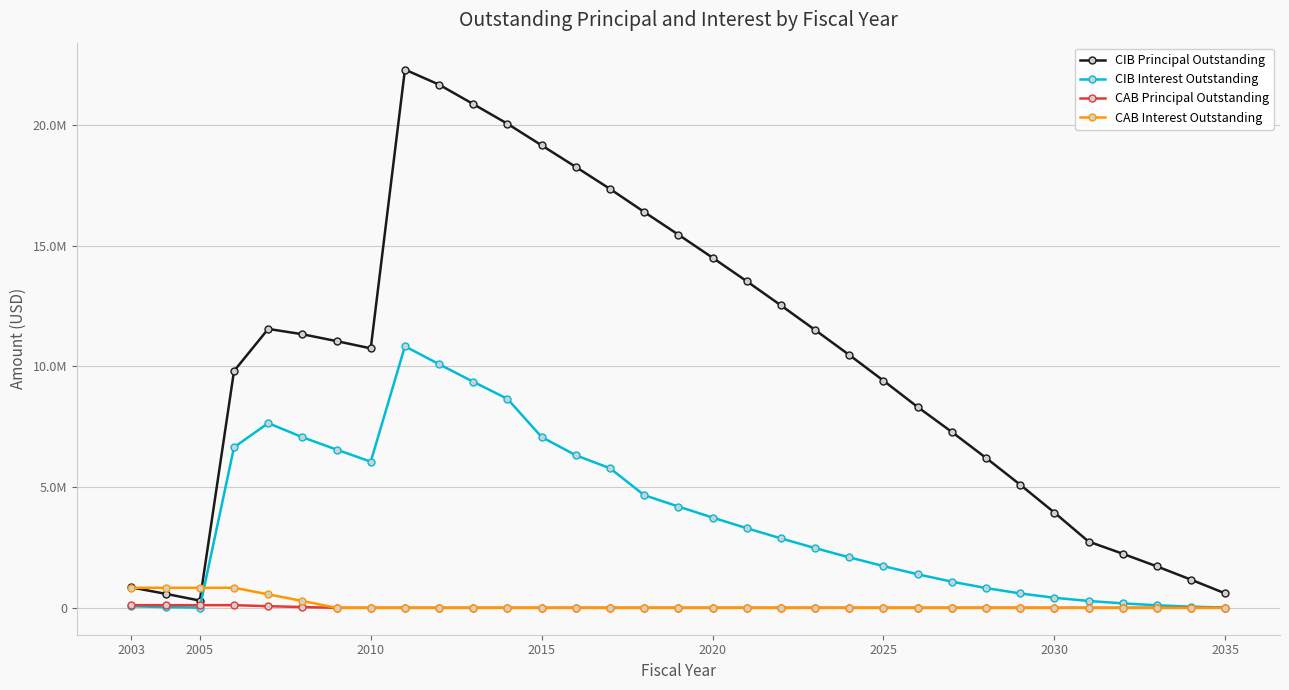

Reading right to left, list all the values displayed in this chart.

CIB Principal Outstanding: 595000.0	1165000.0	1715000.0	2240000.0	2745000.0	3945000.0	5100000.0	6210000.0	7285000.0	8320000.0	9410000.0	10475000.0	11510000.0	12530000.0	13530000.0	14505000.0	15460000.0	16400000.0	17355000.0	18265000.0	19160000.0	20055000.0	20870000.0	21675000.0	22300000.0	10750000.0	11050000.0	11335000.0	11555000.0	9810000.0	300000.0	580000.0	845000.0
CIB Interest Outstanding: 11900.0	47100.0	104700.0	183800.0	283500.0	416575.0	595325.0	818000.0	1083050.0	1389481.2	1728656.2	2090668.8	2473481.2	2876418.8	3298456.2	3738418.8	4195631.2	4667618.8	5782378.8	6319268.8	7074661.2	8656289.4	9364866.9	10091410.6	10837271.9	6054680.6	6554845.6	7069223.1	7651686.9	6650624.5	7500.0	29360.0	64307.5
CAB Principal Outstanding: 0.0	0.0	0.0	0.0	0.0	0.0	0.0	0.0	0.0	0.0	0.0	0.0	0.0	0.0	0.0	0.0	0.0	0.0	0.0	0.0	0.0	0.0	0.0	0.0	0.0	0.0	0.0	31336.2	67141.2	109382.7	109382.7	109382.7	109382.7
CAB Interest Outstanding: 0.0	0.0	0.0	0.0	0.0	0.0	0.0	0.0	0.0	0.0	0.0	0.0	0.0	0.0	0.0	0.0	0.0	0.0	0.0	0.0	0.0	0.0	0.0	0.0	0.0	0.0	0.0	283663.8	557858.8	830617.3	830617.3	830617.3	830617.3